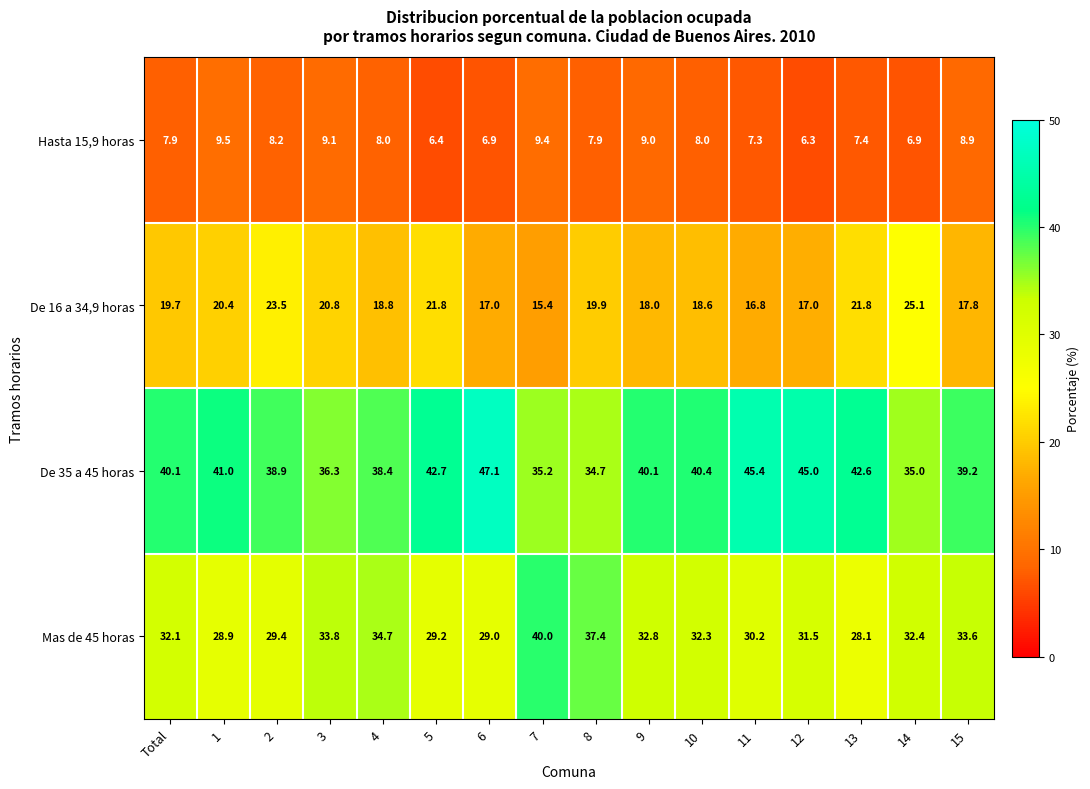

Which category has the highest value in the Mas de 45 horas series?

7